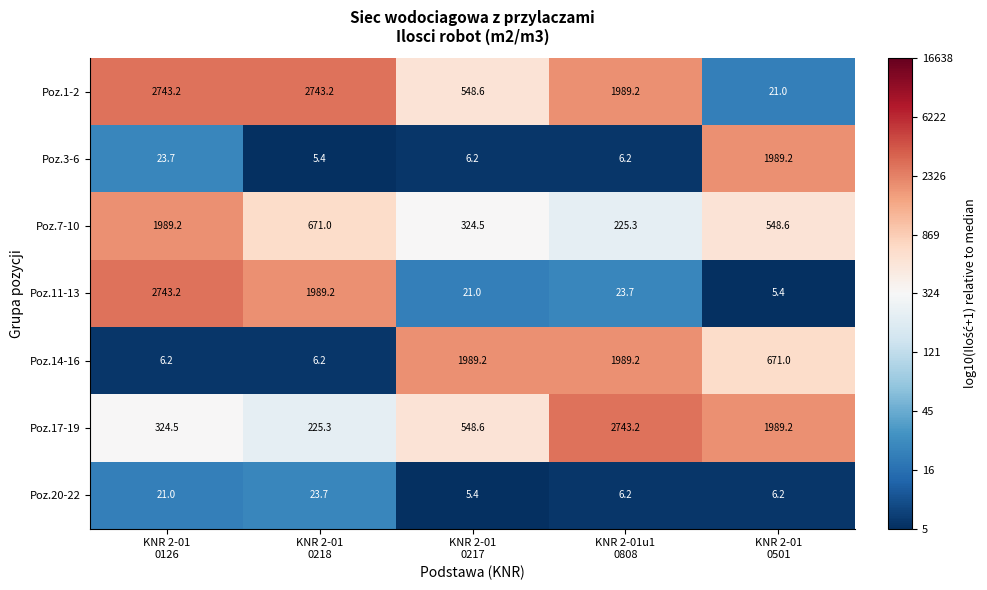

Which series has the widest spread of values?

Poz.11-13